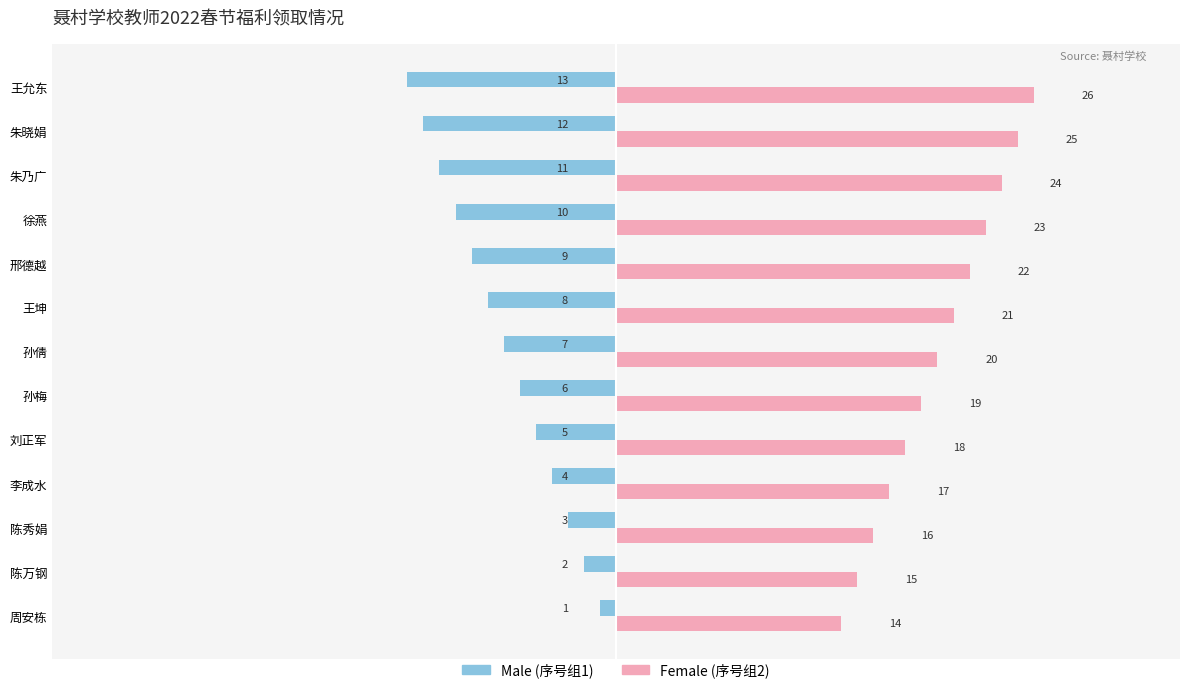

What is the average value of the Male (序号组1) series?

-7